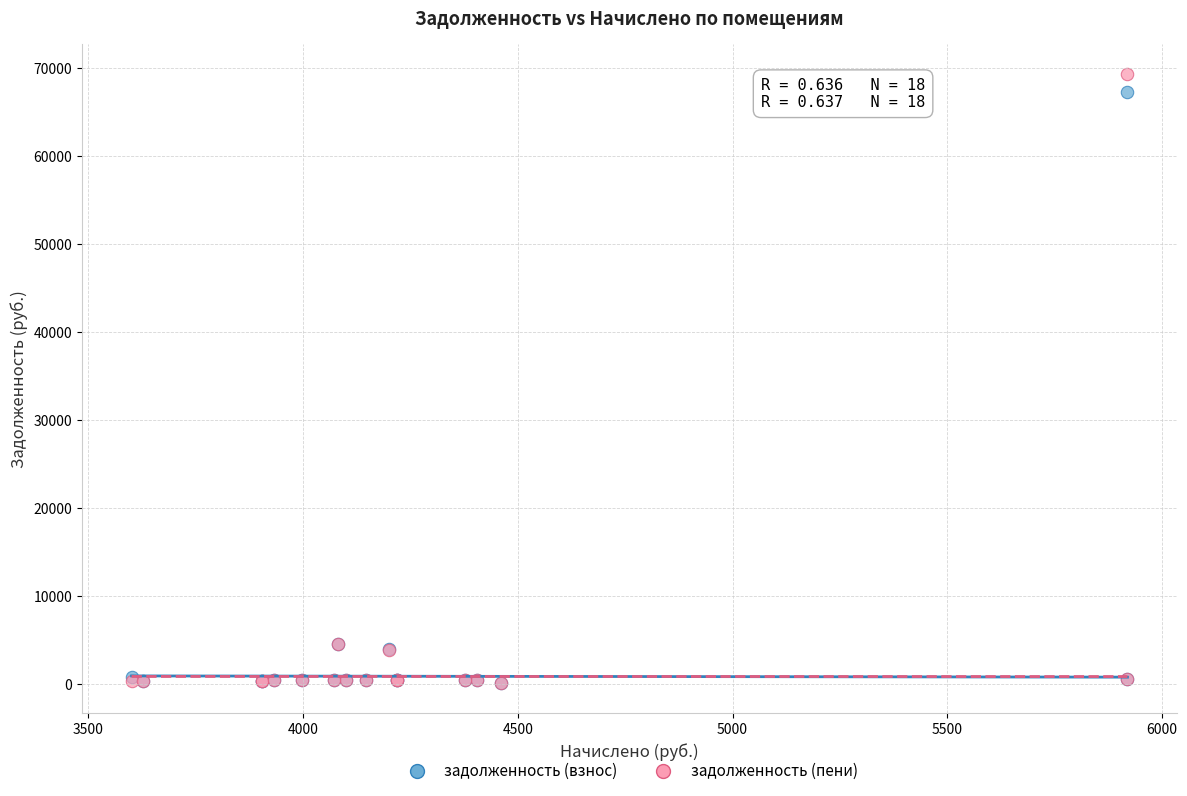

Which series has the widest spread of Y values?

задолженность (пени)